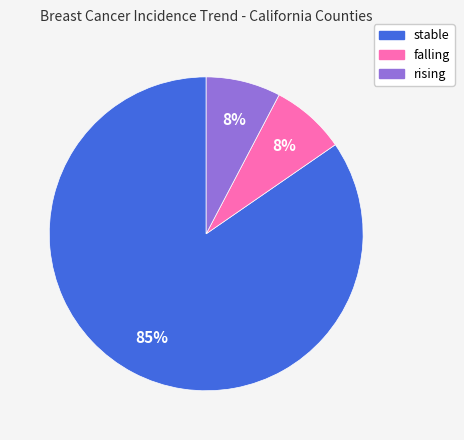

To the nearest percent, what is the average slice percentage?

33%